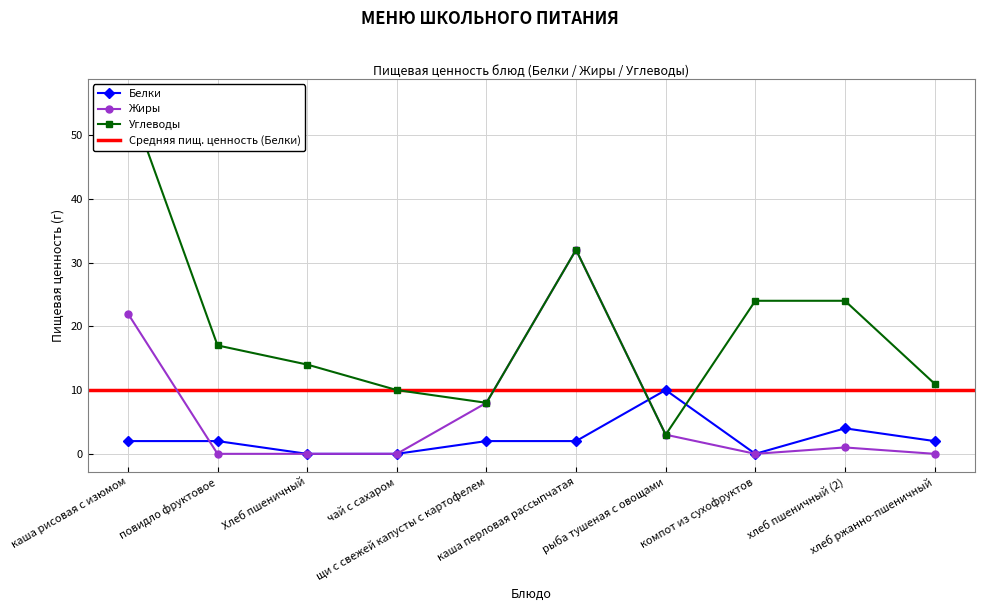

Which series has the largest range (max minus min)?

Углеводы